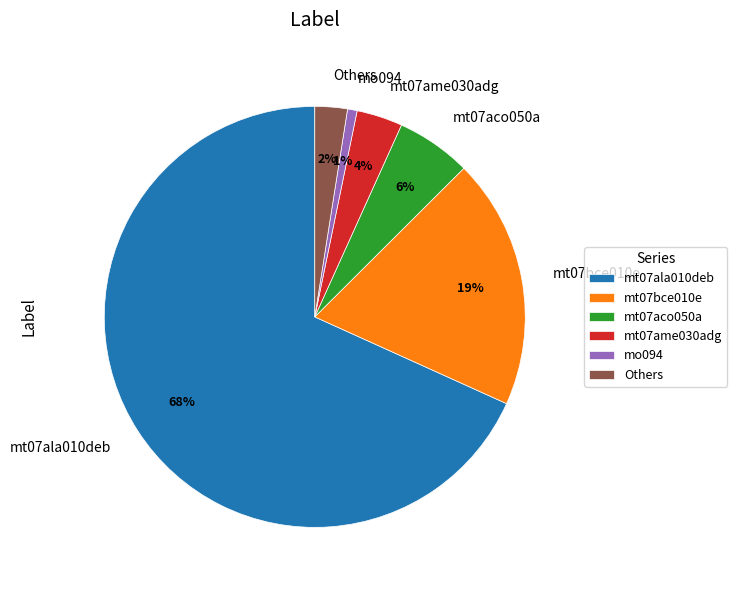

Count the number of slices in the pie.

6